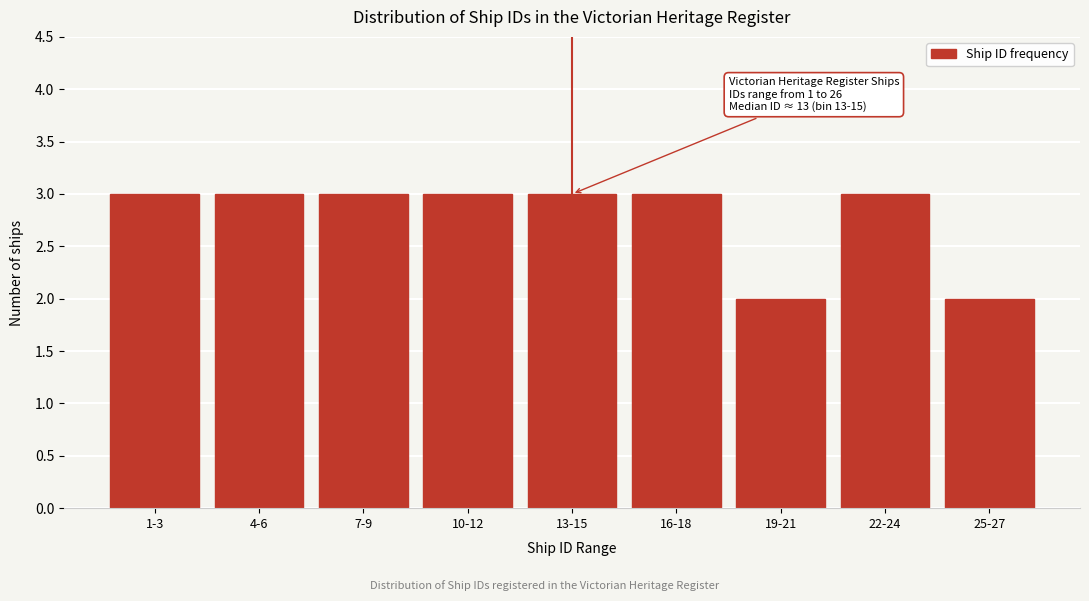

Reading left to right, transcribe all the data shown in this chart.

1-3=3	4-6=3	7-9=3	10-12=3	13-15=3	16-18=3	19-21=2	22-24=3	25-27=2